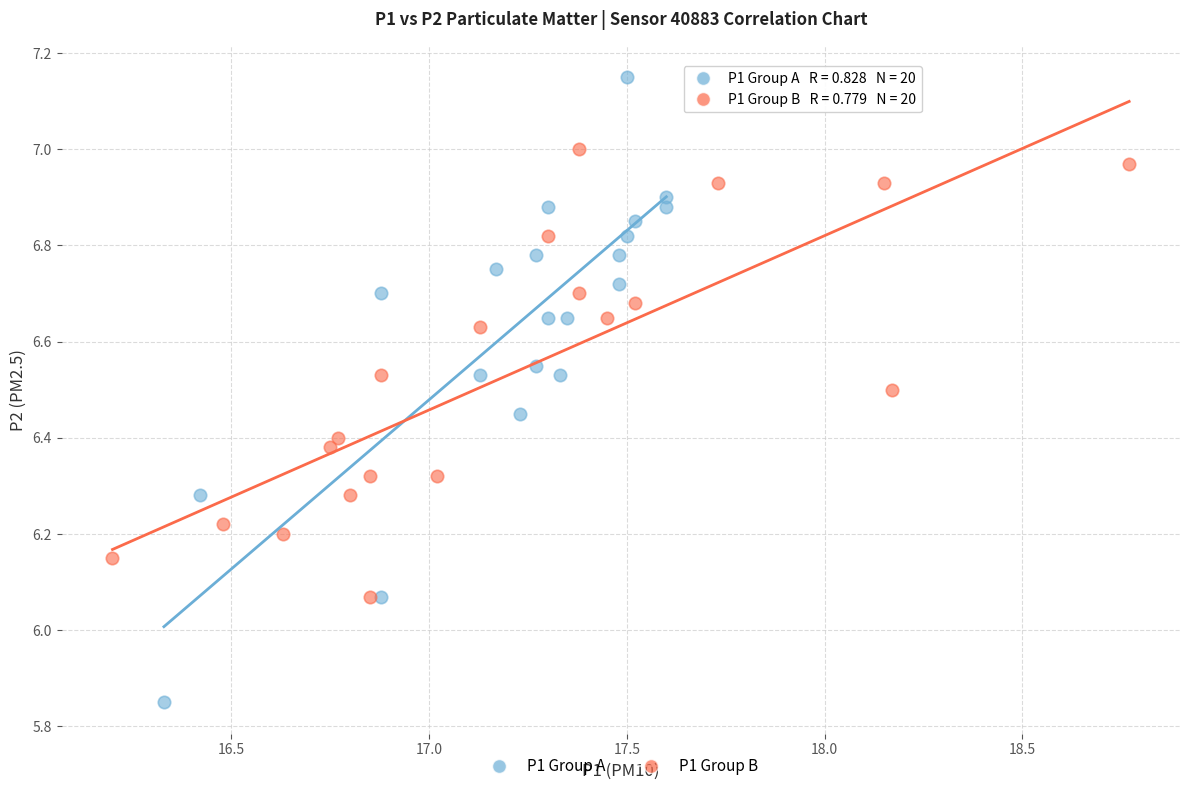

Which series has the largest Y range (max minus min)?

P1 Group A